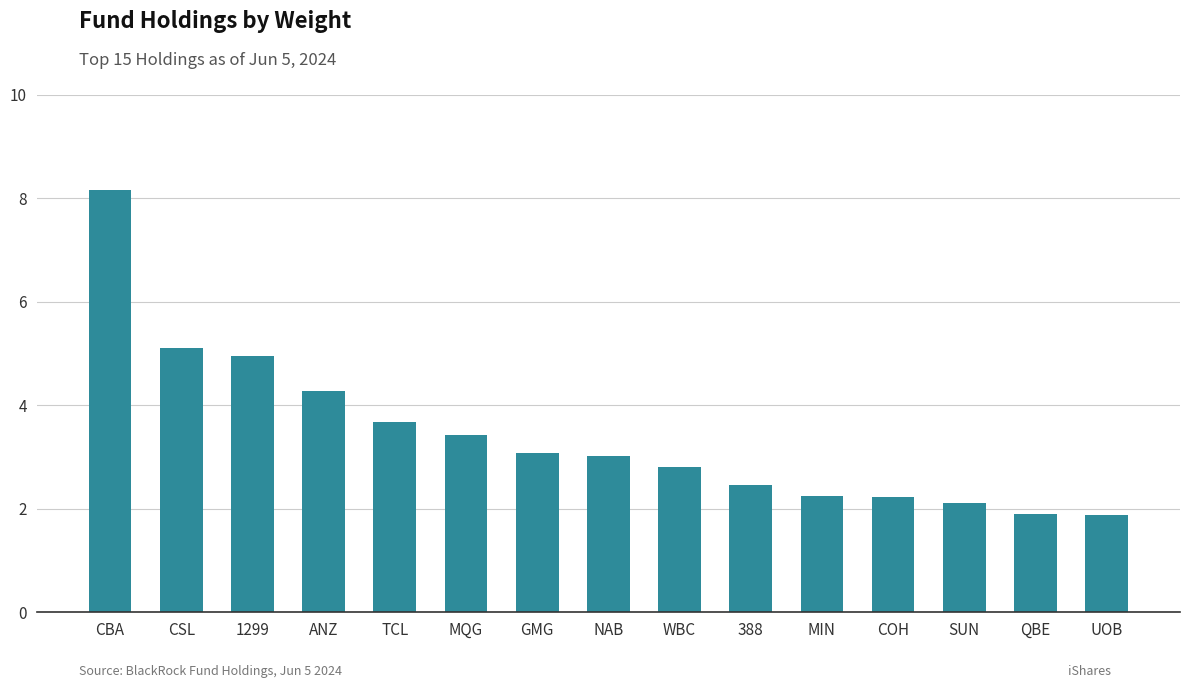

How many data points are less than 3?

7